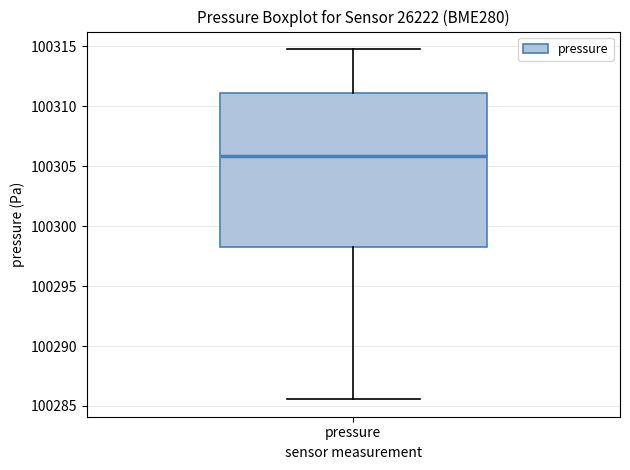

Where is the lower edge of the box for pressure on the y-axis? The values are not printed on the chart, so give them approximately, as read against the axis.

100298.5